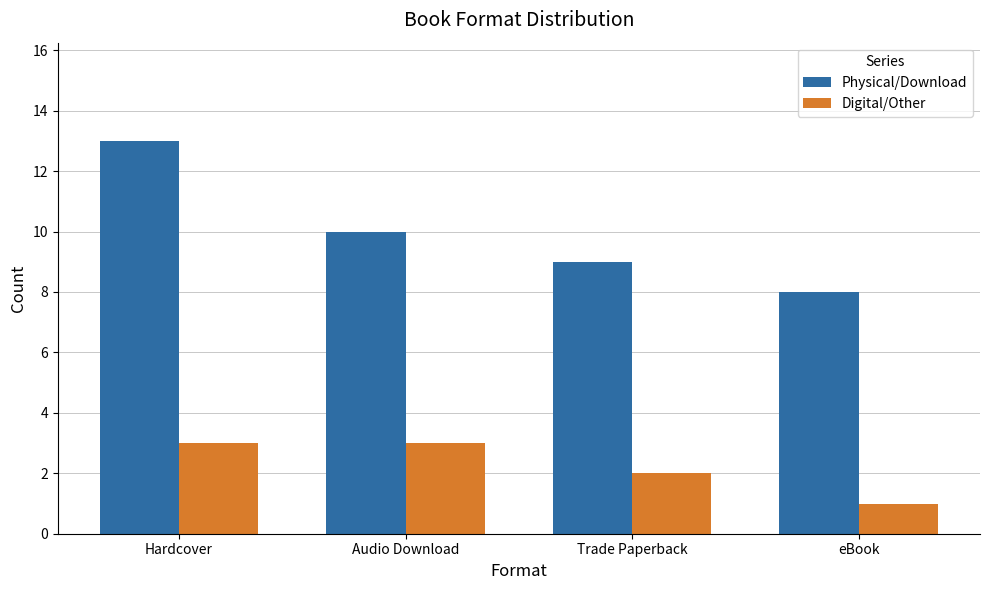

What is the value of the Digital/Other bar at the 4th from the left?

1